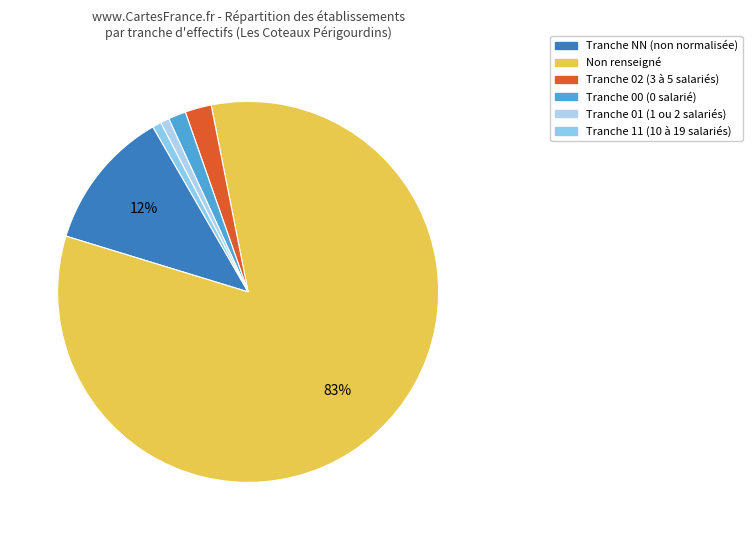

How many segments does this pie chart have?

6